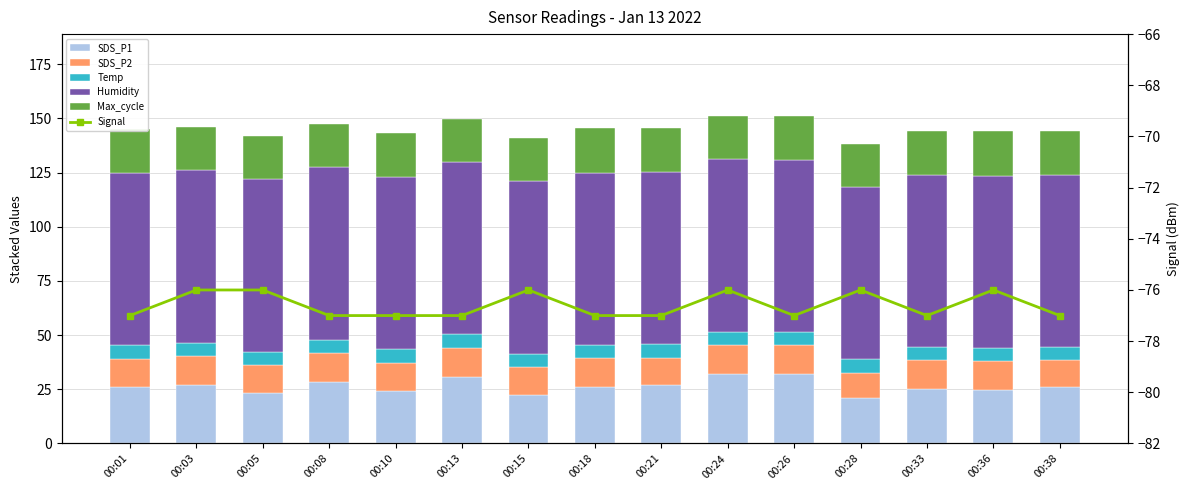

Which series has the largest total across all categories?

Humidity